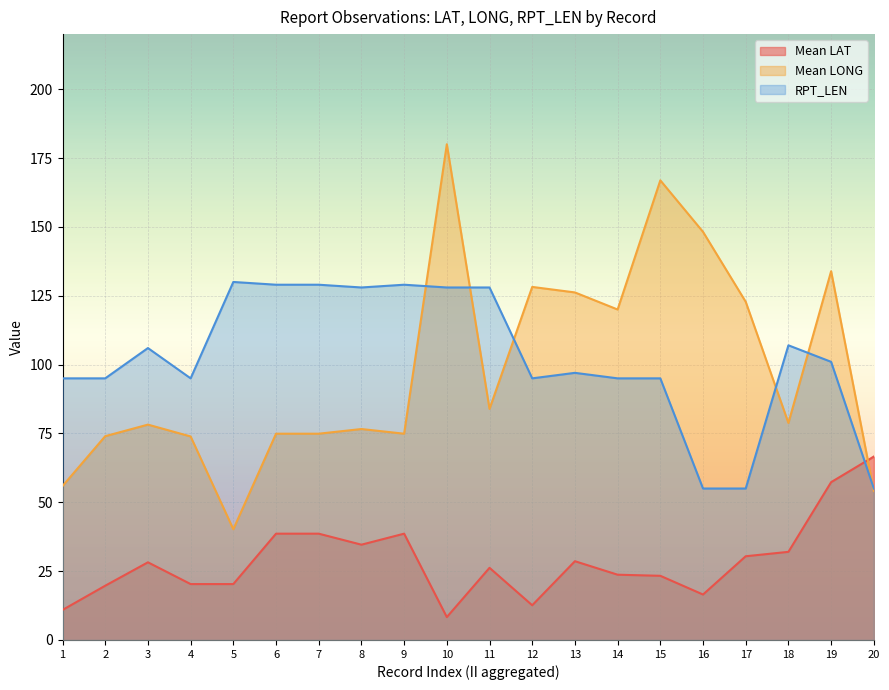

How many values in the Mean LONG series exceed 78?

11